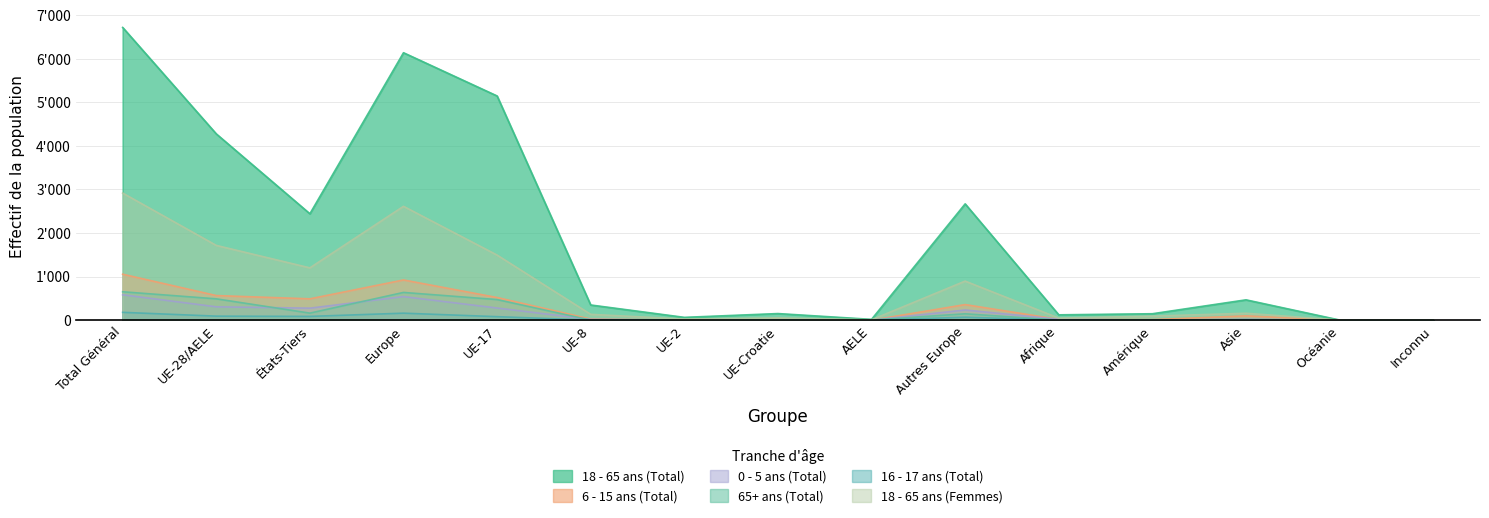

Reading left to right, what are all the values shown in this chart?

18 - 65 ans (Total): Total Général=6717	UE-28/AELE=4275	États-Tiers=2442	Europe=6137	UE-17=5145	UE-8=349	UE-2=65	UE-Croatie=152	AELE=19	Autres Europe=2669	Afrique=123	Amérique=148	Asie=467	Océanie=4	Inconnu=2
6 - 15 ans (Total): Total Général=1055	UE-28/AELE=565	États-Tiers=490	Europe=923	UE-17=520	UE-8=25	UE-2=2	UE-Croatie=18	AELE=0	Autres Europe=358	Afrique=18	Amérique=14	Asie=100	Océanie=0	Inconnu=0
0 - 5 ans (Total): Total Général=583	UE-28/AELE=307	États-Tiers=276	Europe=541	UE-17=279	UE-8=17	UE-2=4	UE-Croatie=5	AELE=2	Autres Europe=234	Afrique=21	Amérique=2	Asie=19	Océanie=0	Inconnu=0
65+ ans (Total): Total Général=652	UE-28/AELE=490	États-Tiers=162	Europe=637	UE-17=473	UE-8=2	UE-2=0	UE-Croatie=11	AELE=4	Autres Europe=147	Afrique=2	Amérique=5	Asie=8	Océanie=0	Inconnu=0
16 - 17 ans (Total): Total Général=180	UE-28/AELE=93	États-Tiers=87	Europe=161	UE-17=81	UE-8=2	UE-2=4	UE-Croatie=6	AELE=0	Autres Europe=68	Afrique=3	Amérique=2	Asie=14	Océanie=0	Inconnu=0
18 - 65 ans (Femmes): Total Général=2917	UE-28/AELE=1716	États-Tiers=1201	Europe=2613	UE-17=1494	UE-8=134	UE-2=26	UE-Croatie=53	AELE=9	Autres Europe=897	Afrique=48	Amérique=93	Asie=159	Océanie=2	Inconnu=2